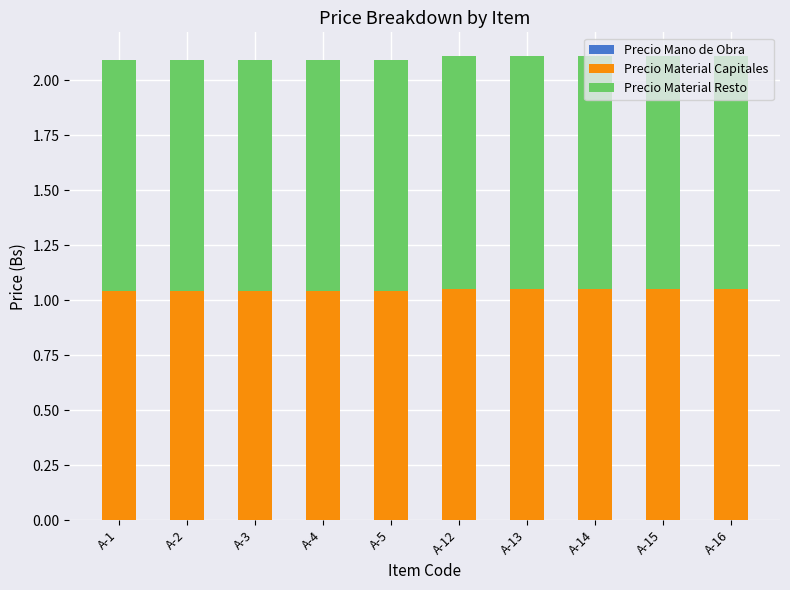

Count the Precio Material Capitales values in the range 1 to 2.

10